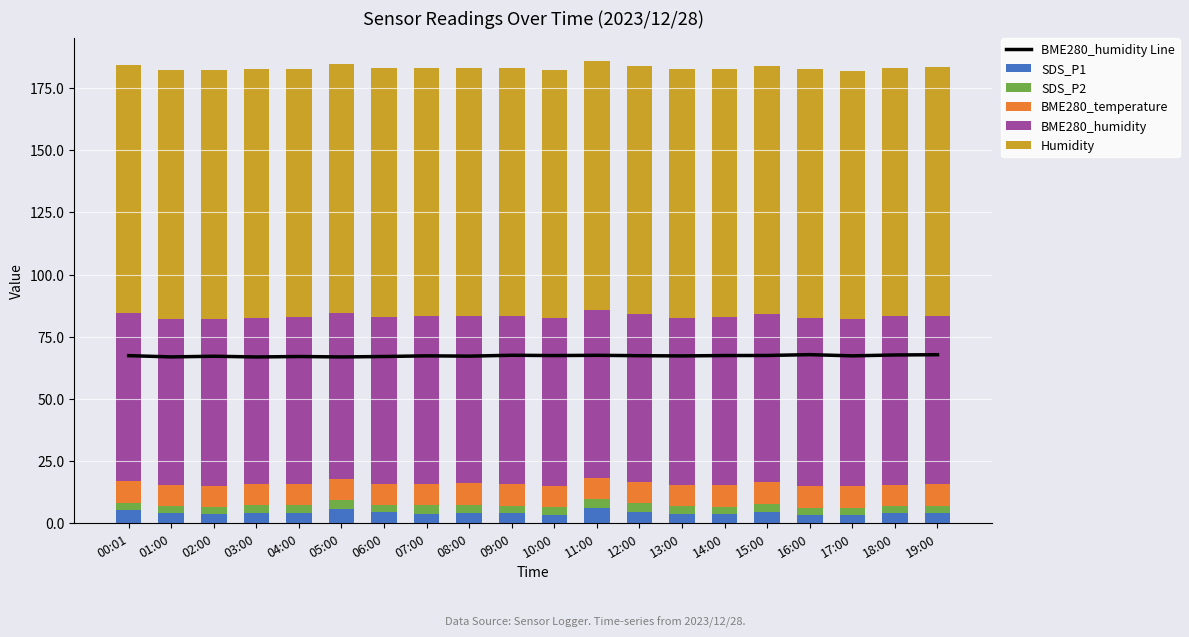

What are all the series names shown in the legend?

BME280_humidity Line, SDS_P1, SDS_P2, BME280_temperature, BME280_humidity, Humidity